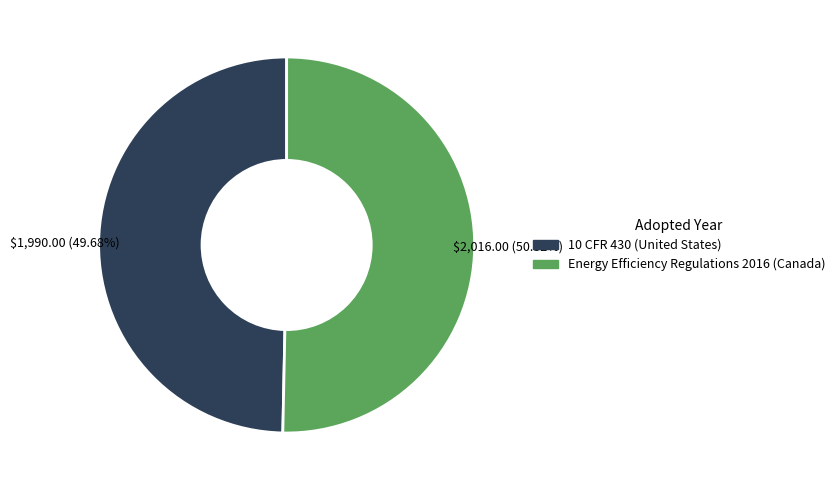

What is the ratio of the value at Energy Efficiency Regulations 2016 (Canada) to the value at 10 CFR 430 (United States)?

1.0